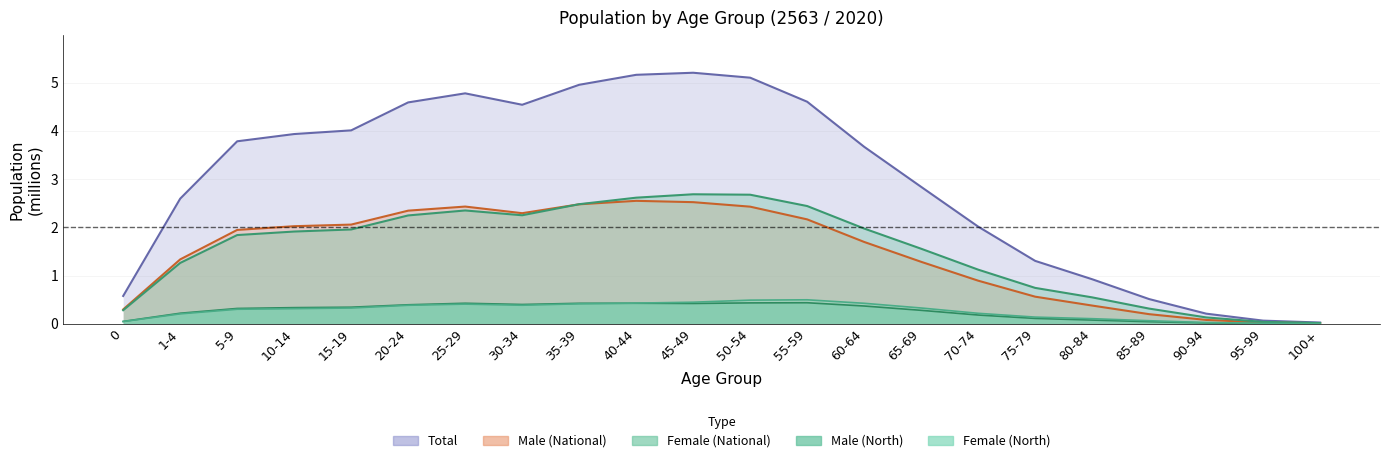

Count the number of data series in this chart.

5